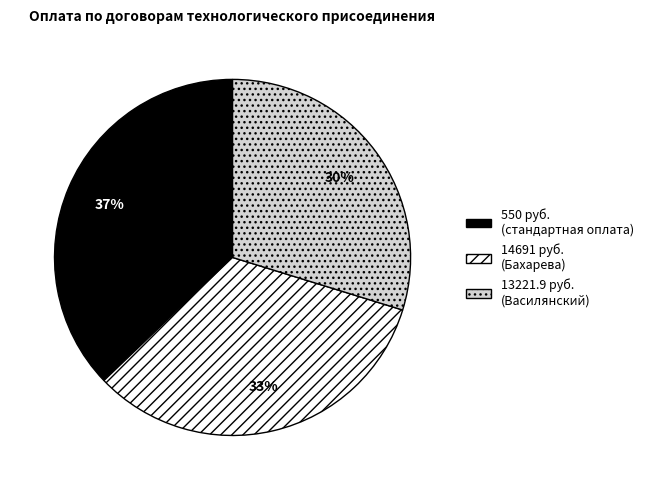

True or false: 550 руб. (стандартная оплата) accounts for 37% of the total.

True